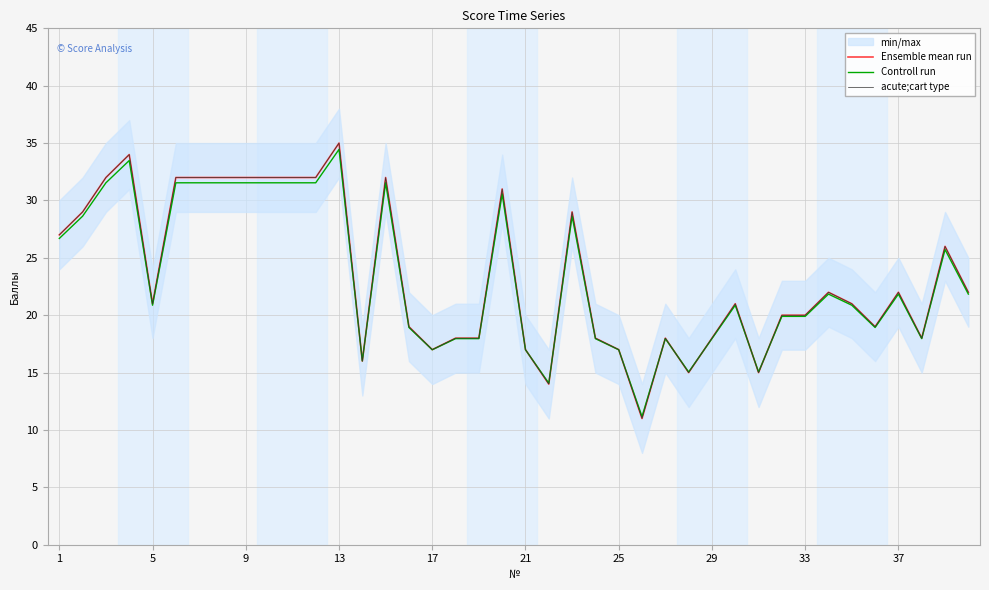

List the series in order of their peak value, lowest first.

Controll run, Ensemble mean run, acute;cart type